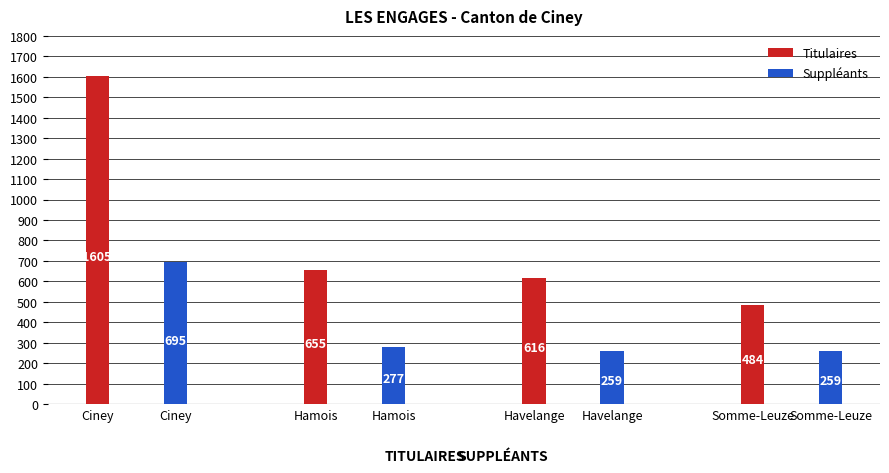

What is the label of the 4th bar from the right?

Ciney